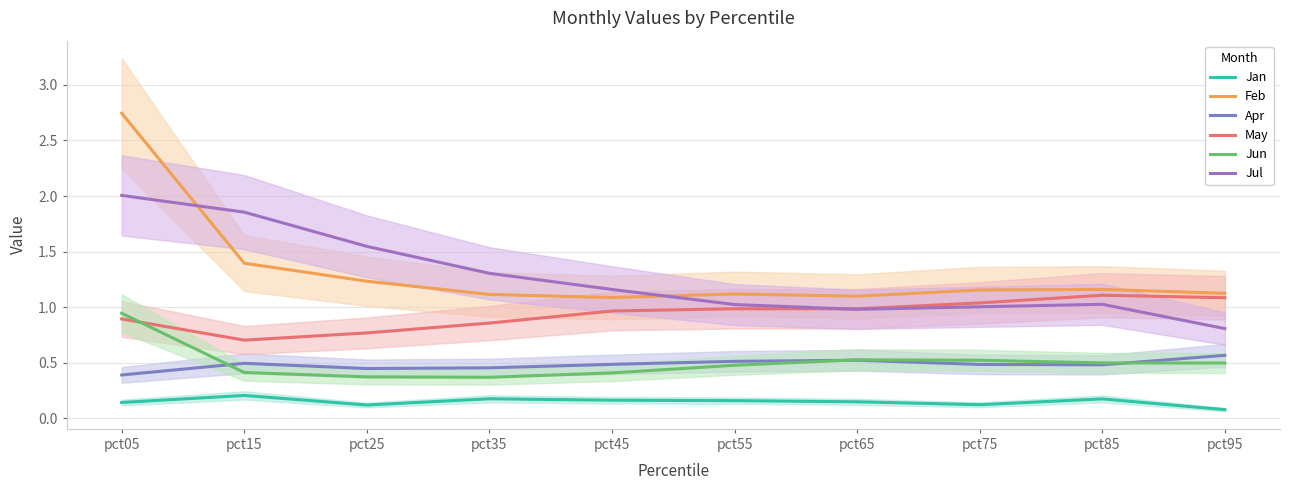

What is the spread (max minus min) of values at pct05?

2.6